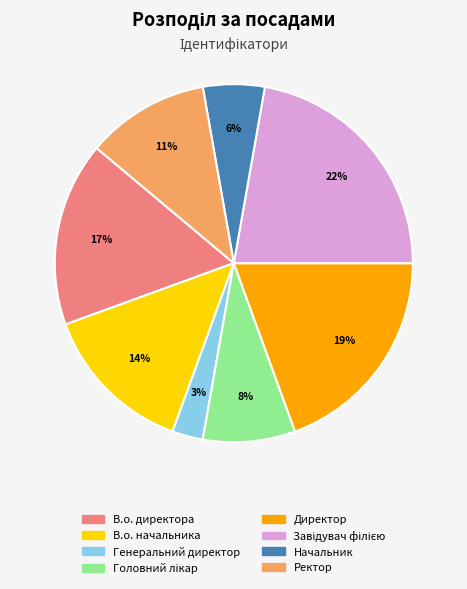

Is it true that Начальник is 20% of the pie?

False